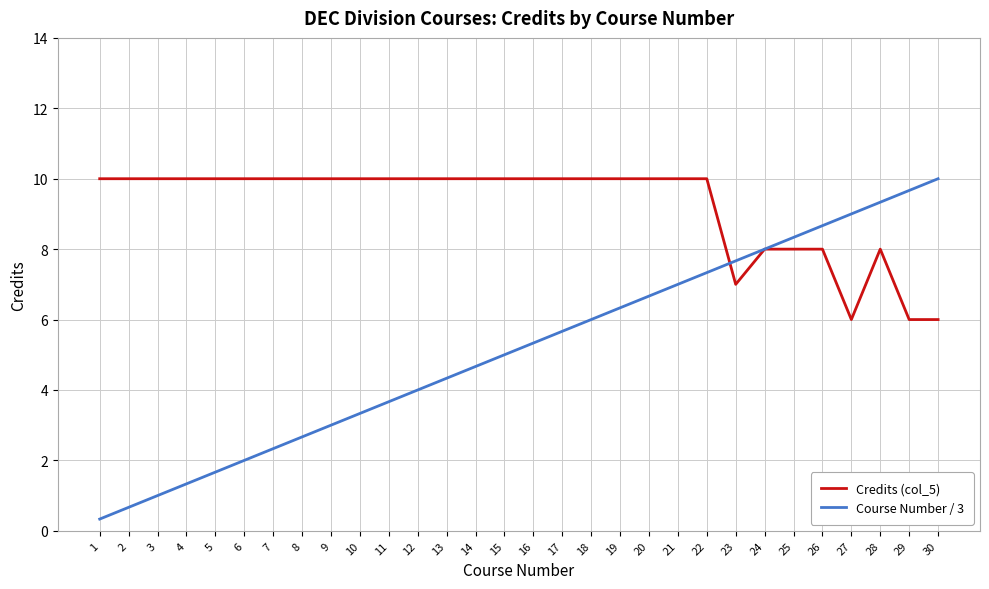

Count the number of data series in this chart.

2